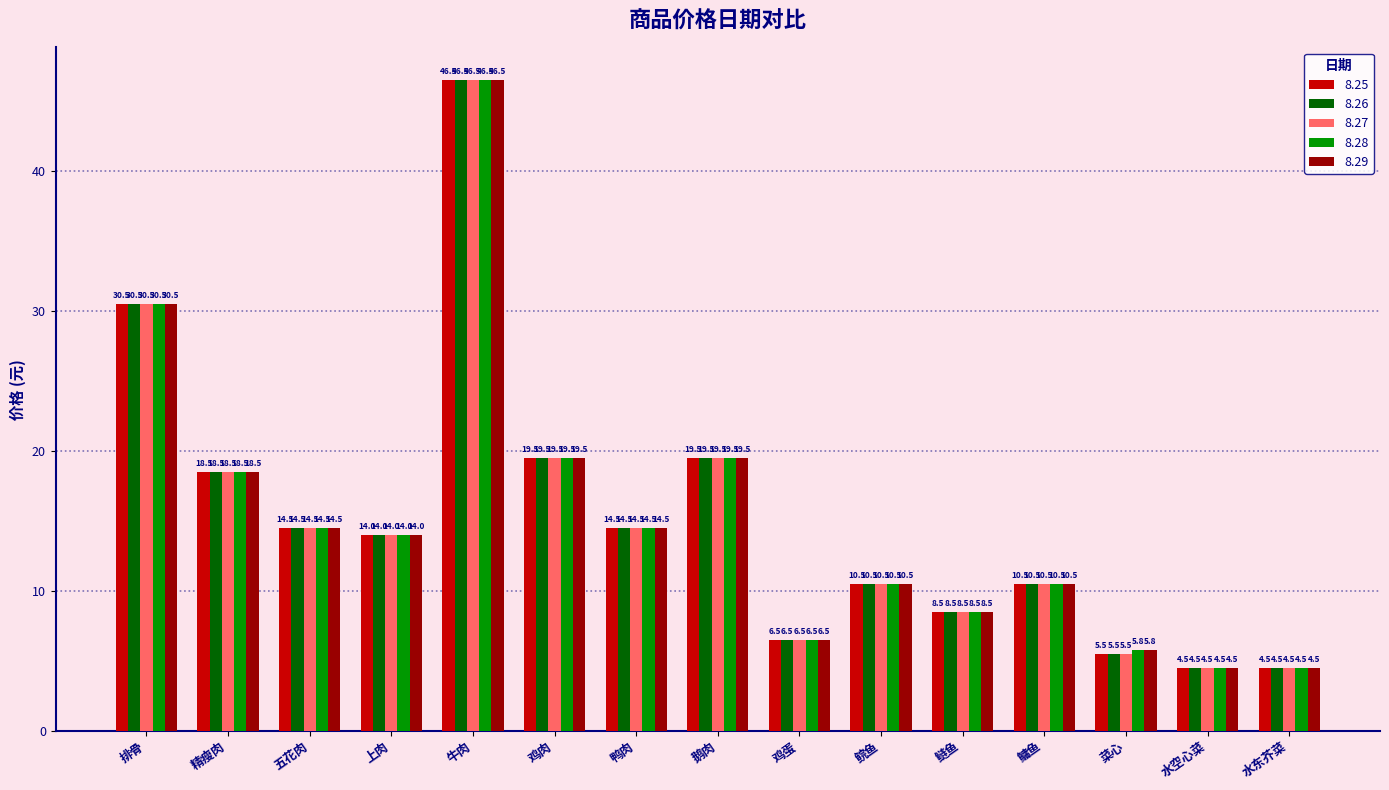

Read the 8.27 value at 五花肉.

14.5